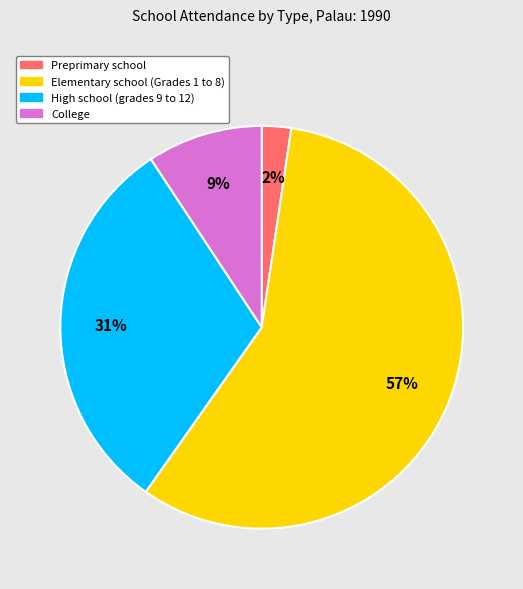

Do Preprimary school and High school (grades 9 to 12) together represent more than half of the pie?

No